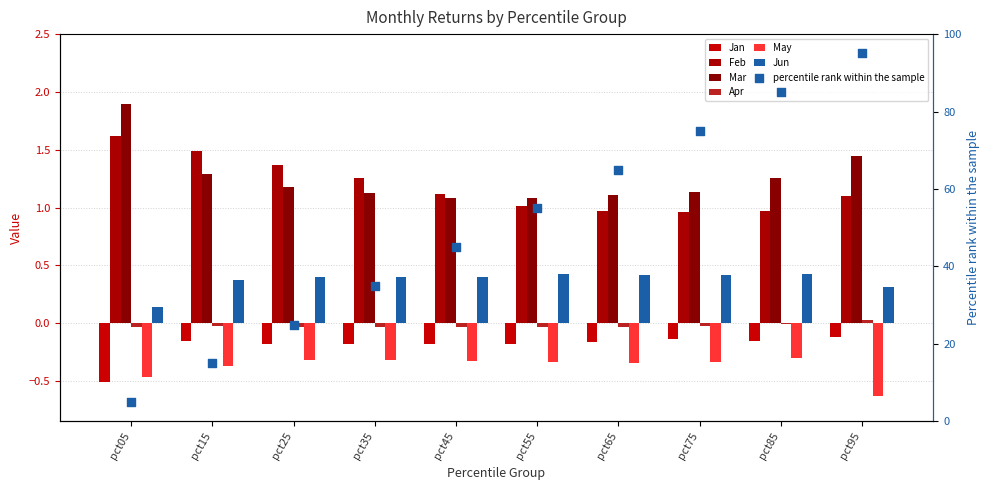

Which series has the largest total across all categories?

Mar